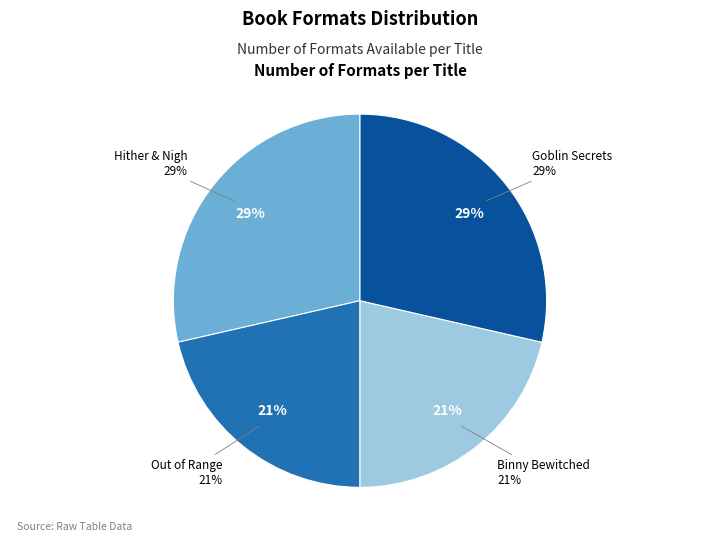

Combined, do Binny Bewitched and Goblin Secrets account for over 50%?

No